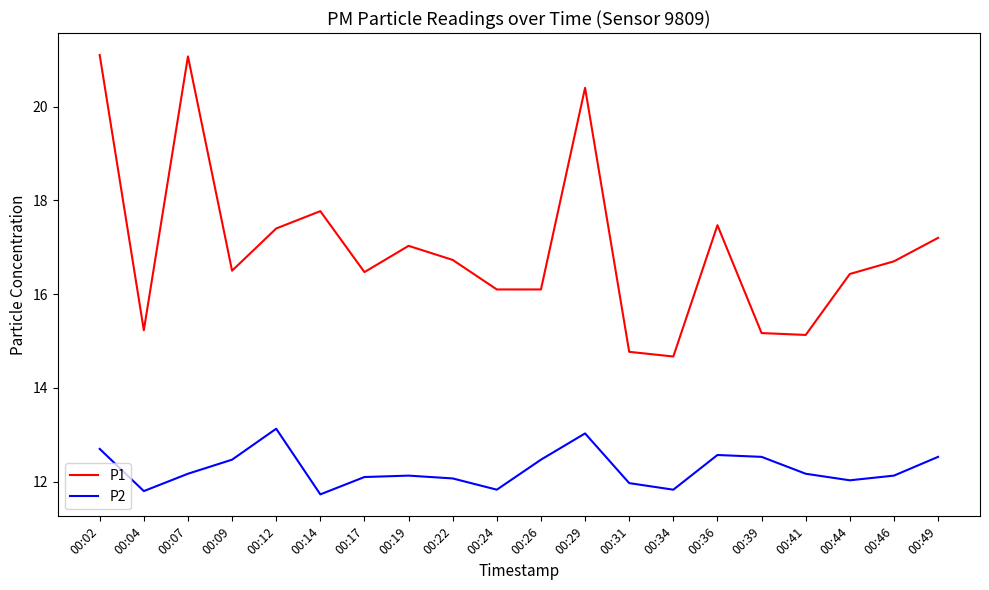

What is the sum of all P1 values?

339.4